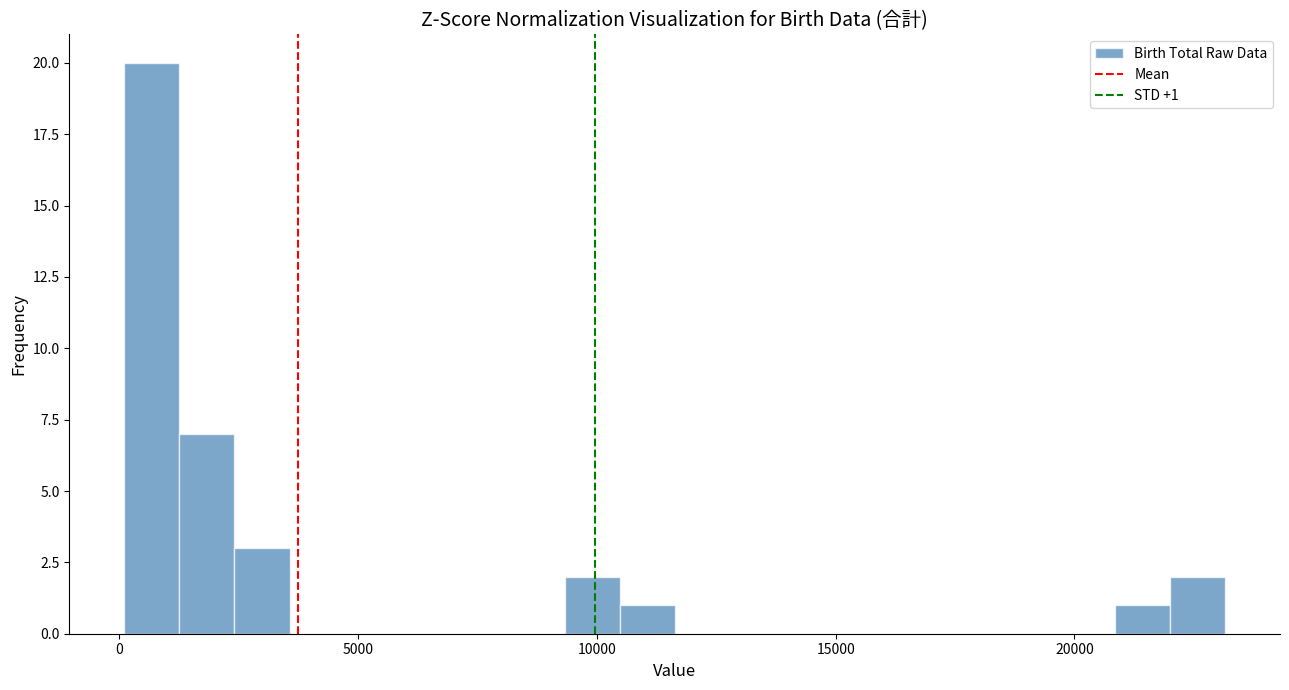

Read against the x-axis, roughly where is the centre of the tallest bar?

500